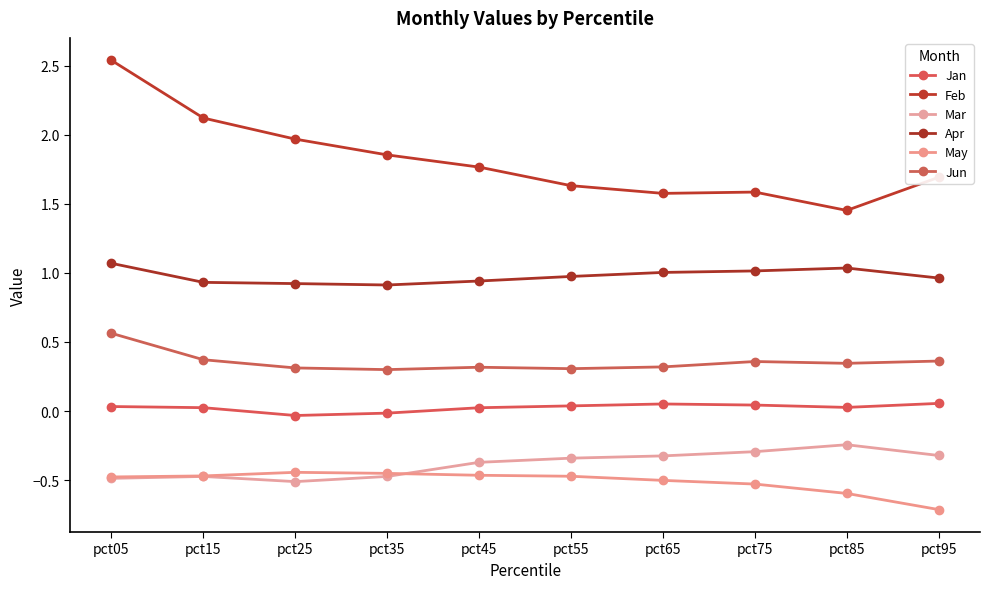

What are all the series names shown in the legend?

Jan, Feb, Mar, Apr, May, Jun